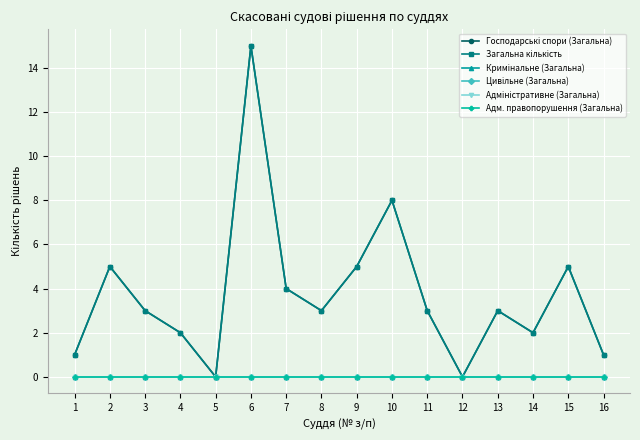

True or false: Адм. правопорушення (Загальна) and Загальна кількість intersect in this chart.

False